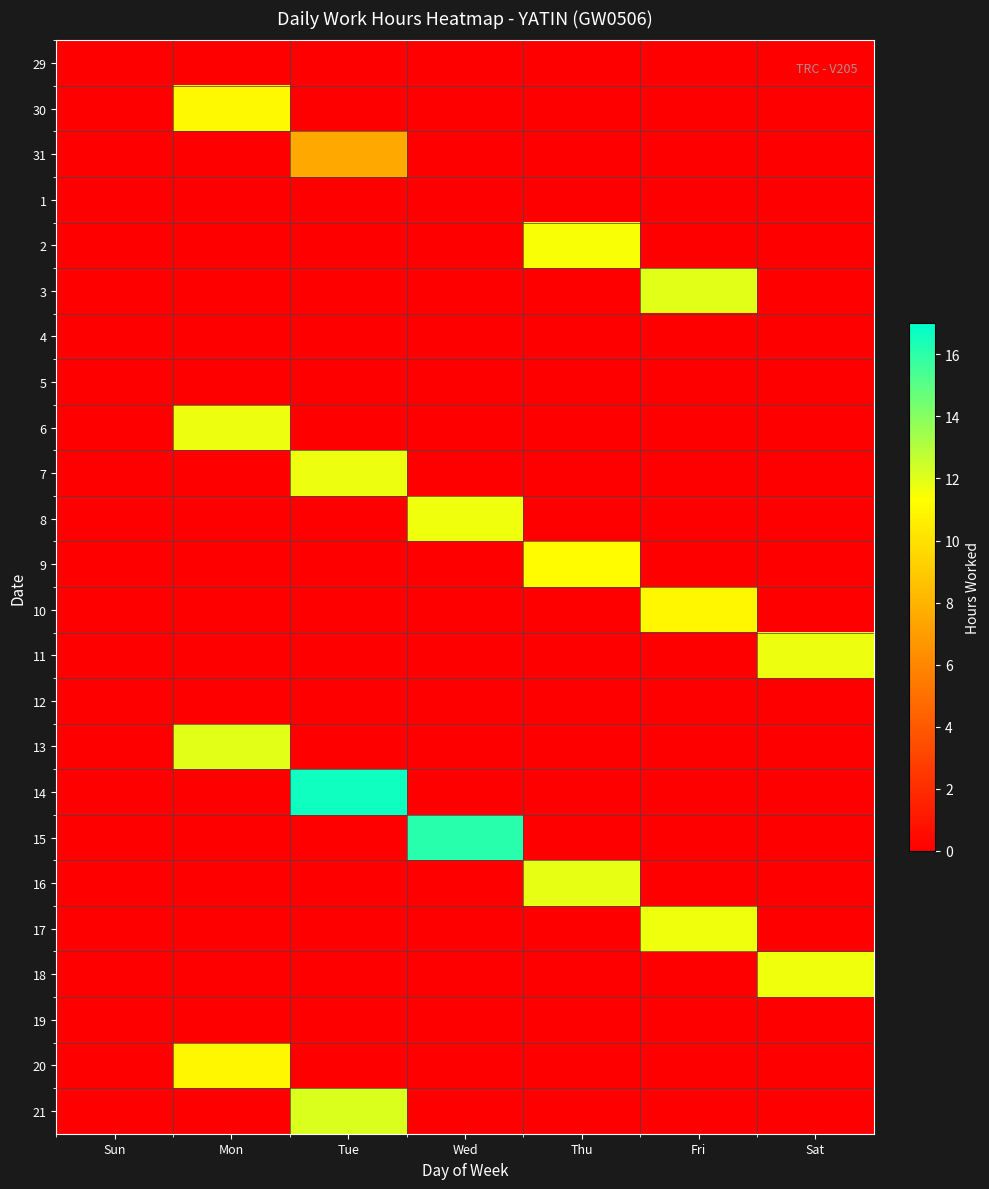

Between Sat and Sun, which is larger?

Sat